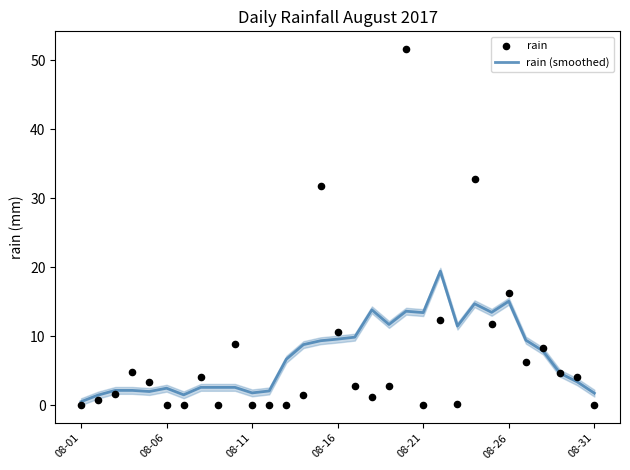

At how many categories does at least one series exceed 36?

1